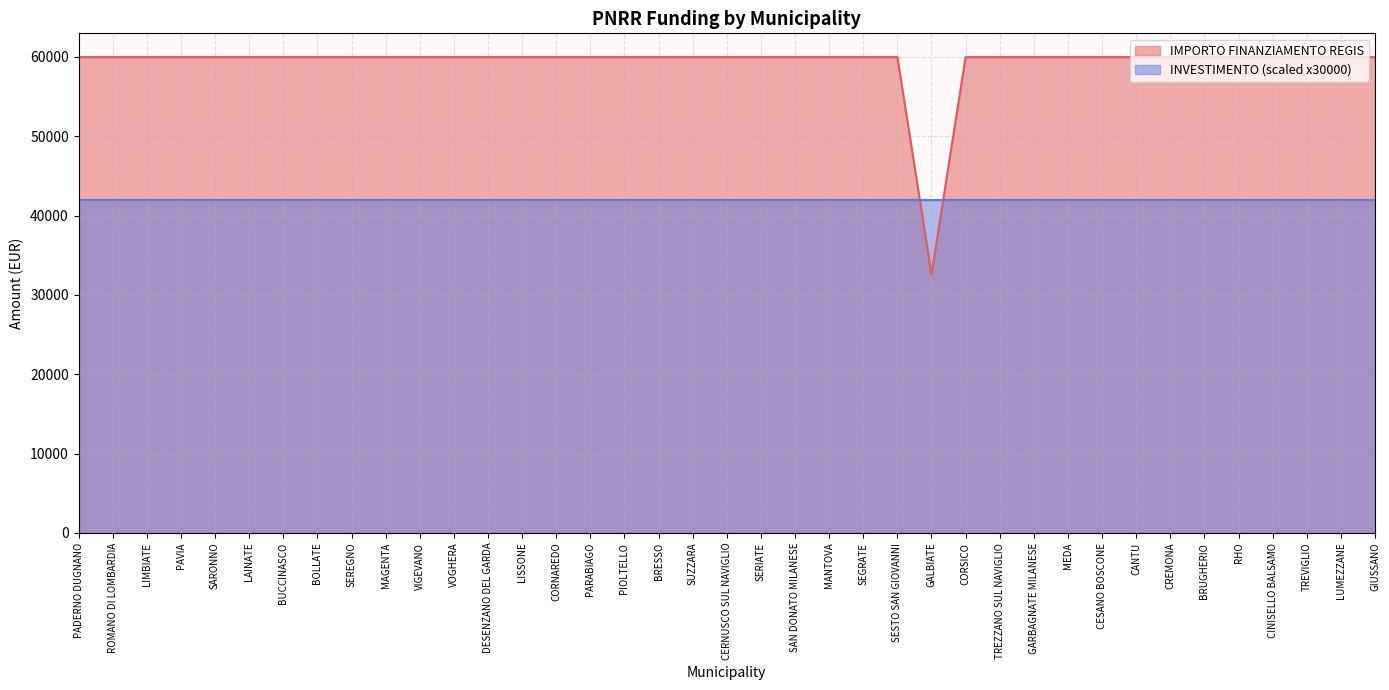

True or false: the data shows 89568 at LIMBIATE.

False